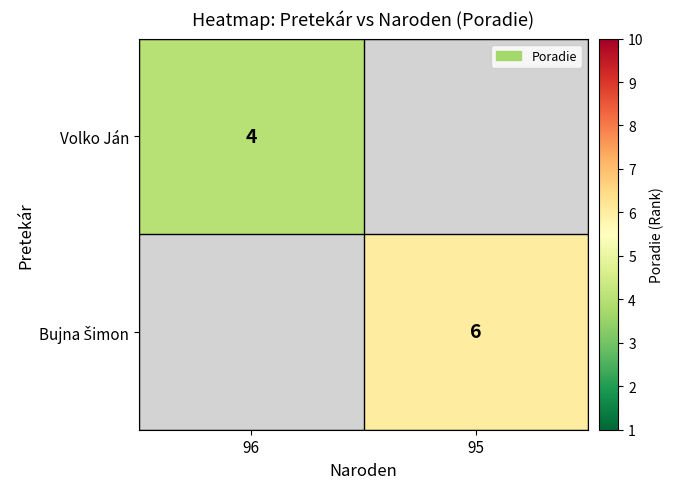

The Volko Ján series shows 7 at 96. True or false?

False